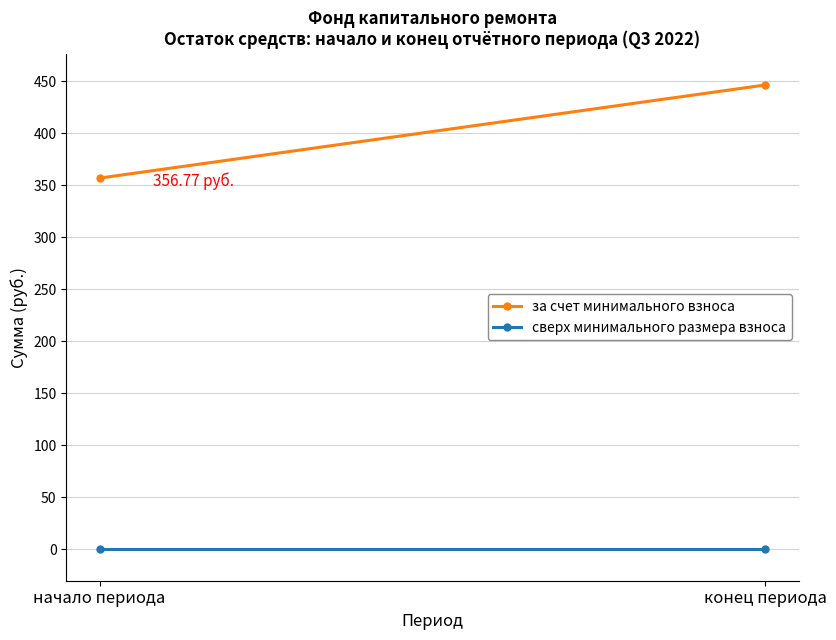

Is the value of сверх минимального размера взноса at начало периода greater than the value of за счет минимального взноса at начало периода?

No